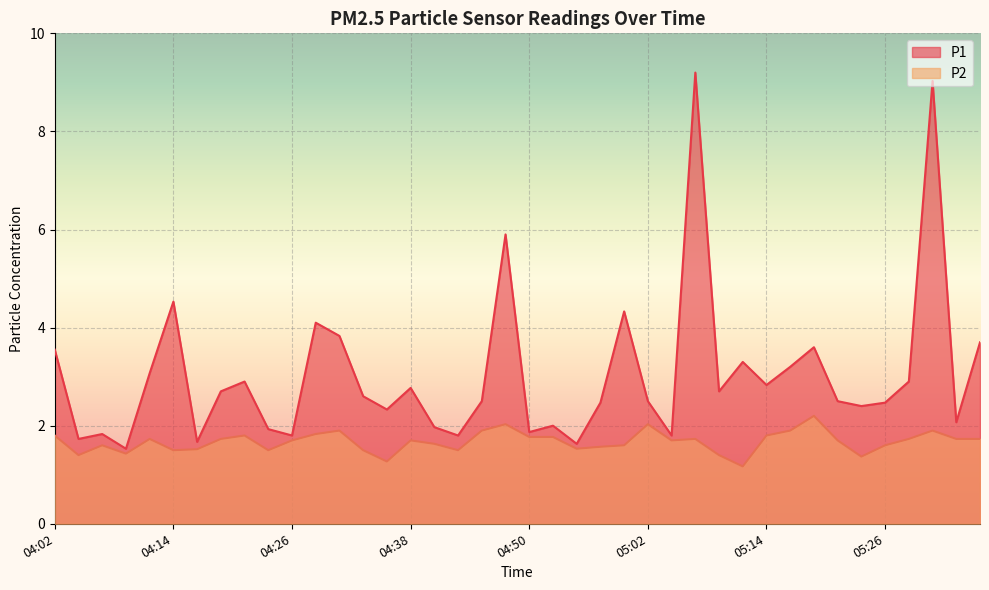

True or false: P1 has more than 1 interior local peaks.

True